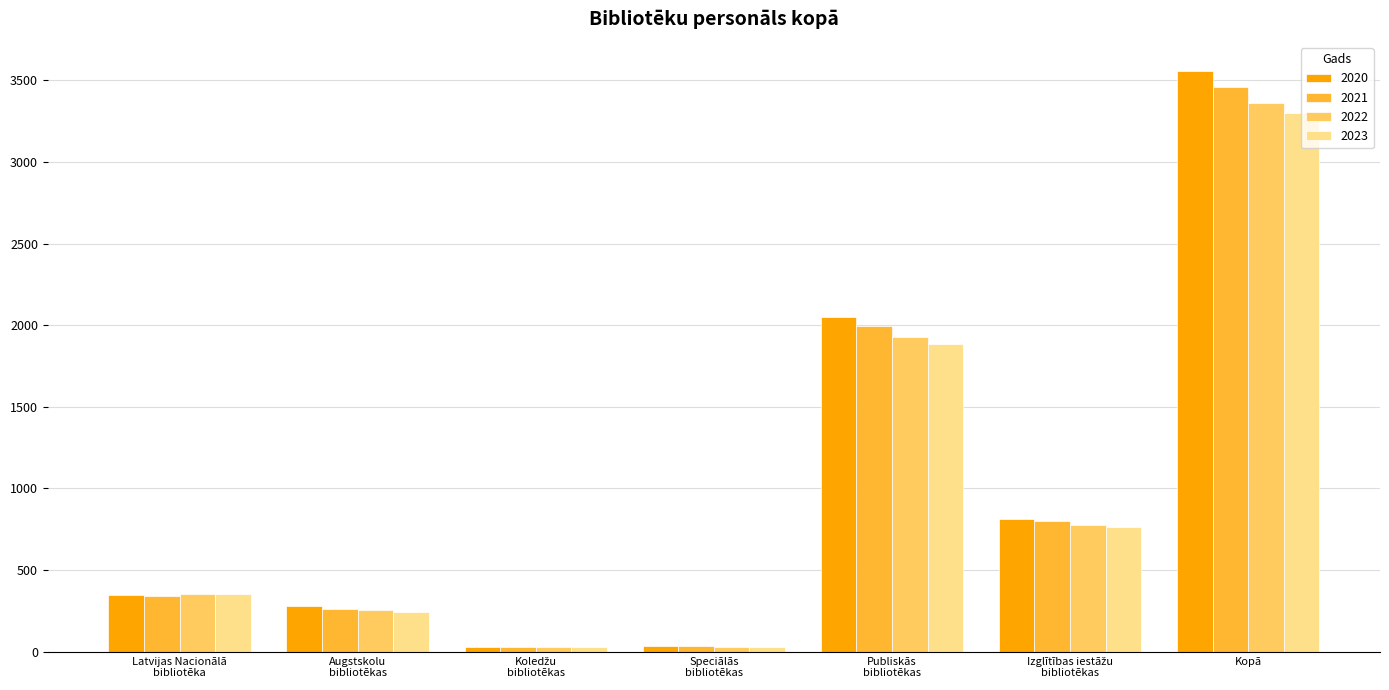

At which label is 2023 closest to 1664?

Publiskās
bibliotēkas